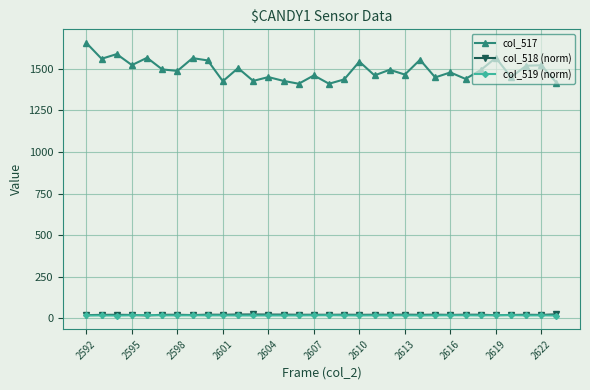

How many values in the col_517 series are below 1492?

16